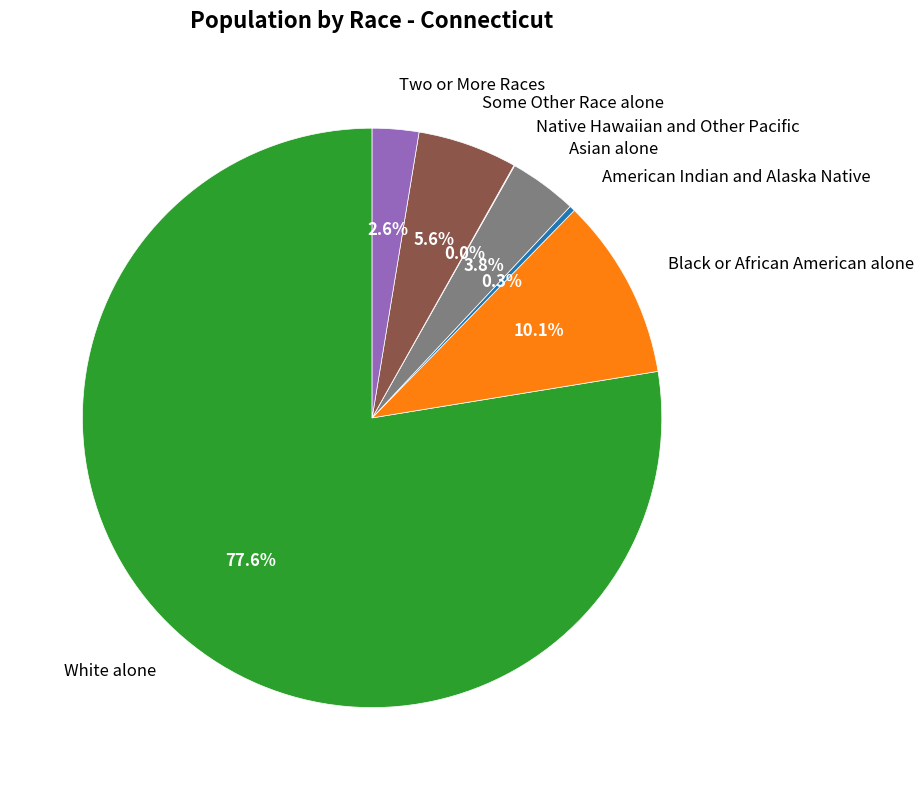

Which category has the biggest portion of the pie?

White alone